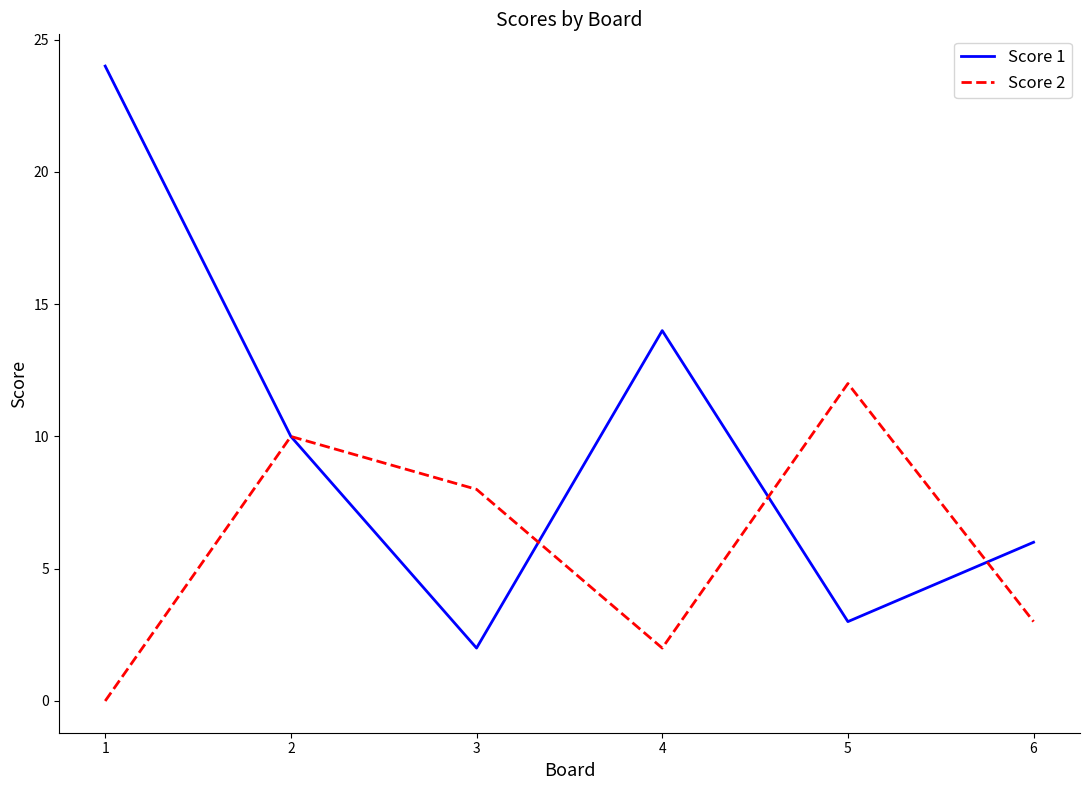

How many interior local peaks does the Score 1 series have?

1